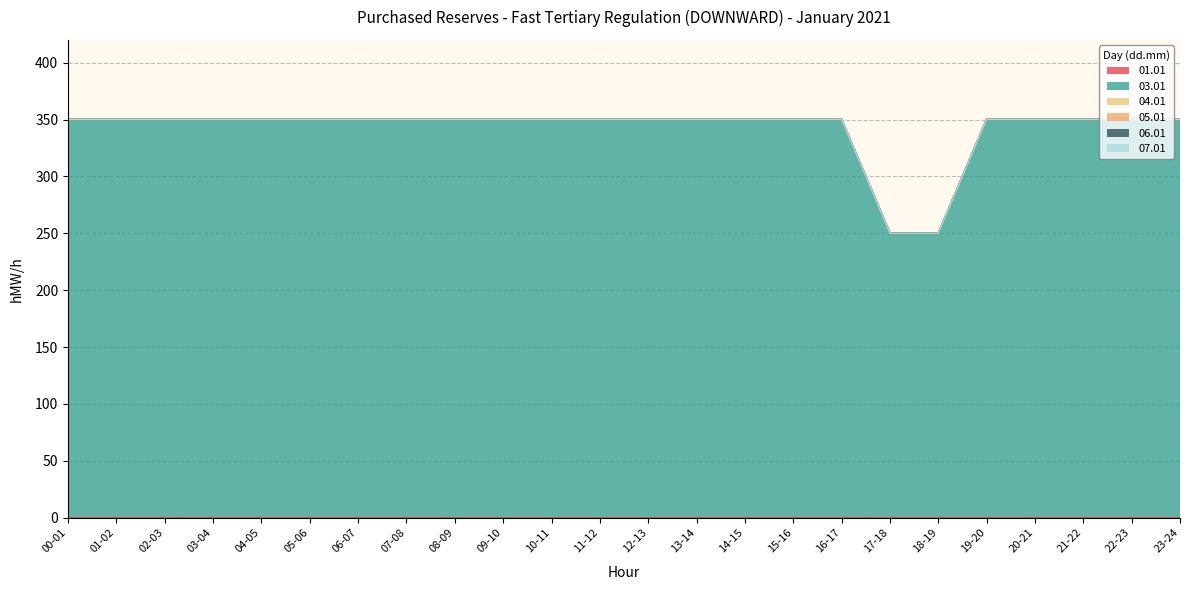

Between 04-05 and 20-21, which is larger?

04-05